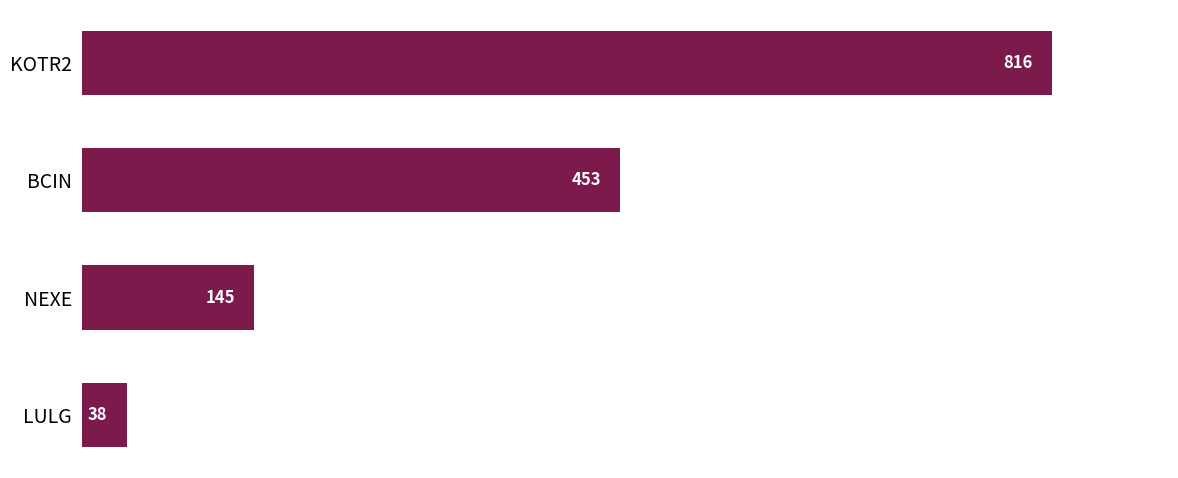

What is the maximum value shown in the chart?

816